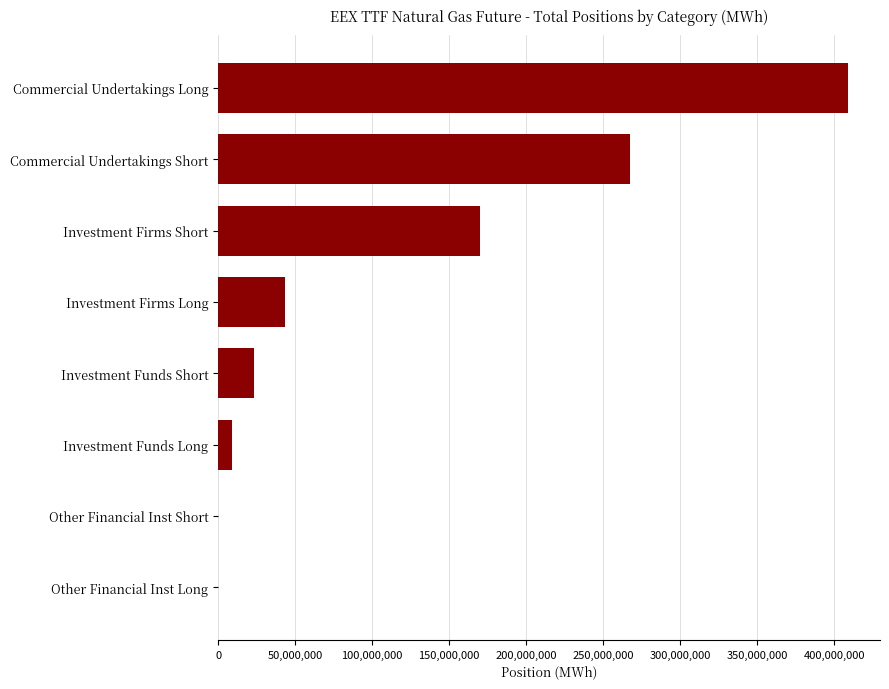

What is the approximate value at Investment Firms Long?

43285574